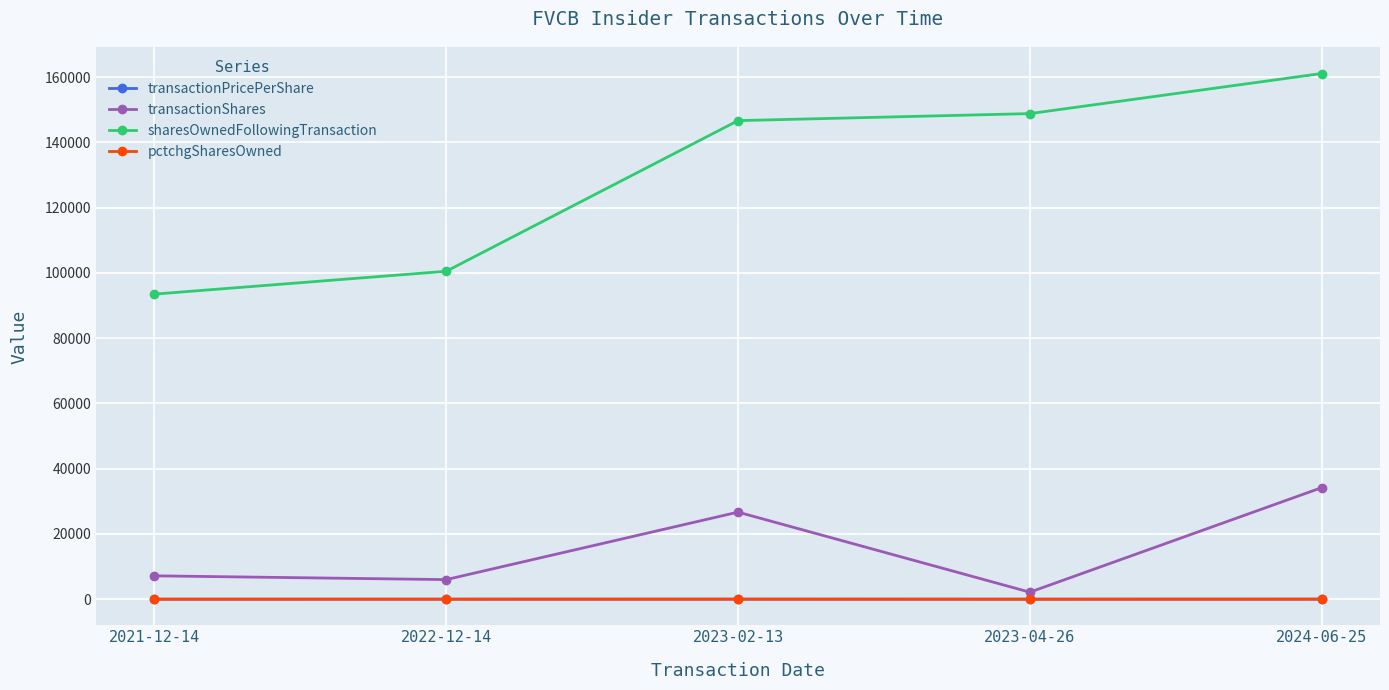

What is the sum of the transactionPricePerShare values at 2024-06-25 and 2021-12-14?

12.5